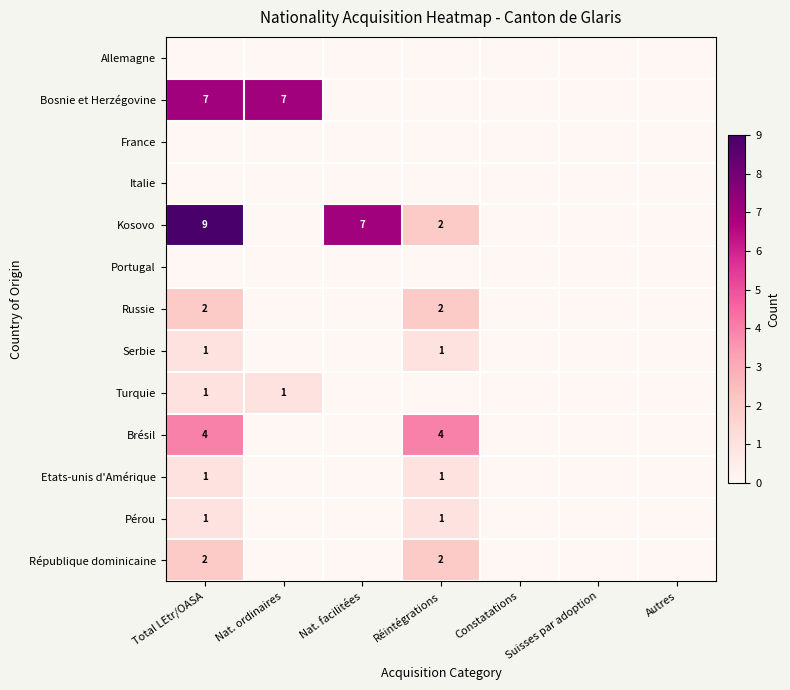

The value of Kosovo at Réintégrations is 3. True or false?

False